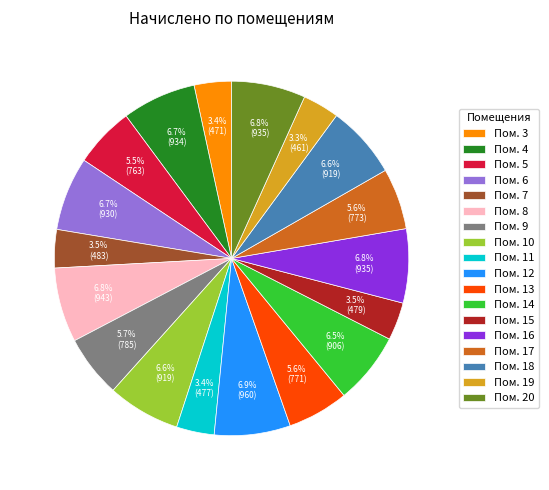

What is the ratio of the value at Пом. 20 to the value at Пом. 14?

1.0